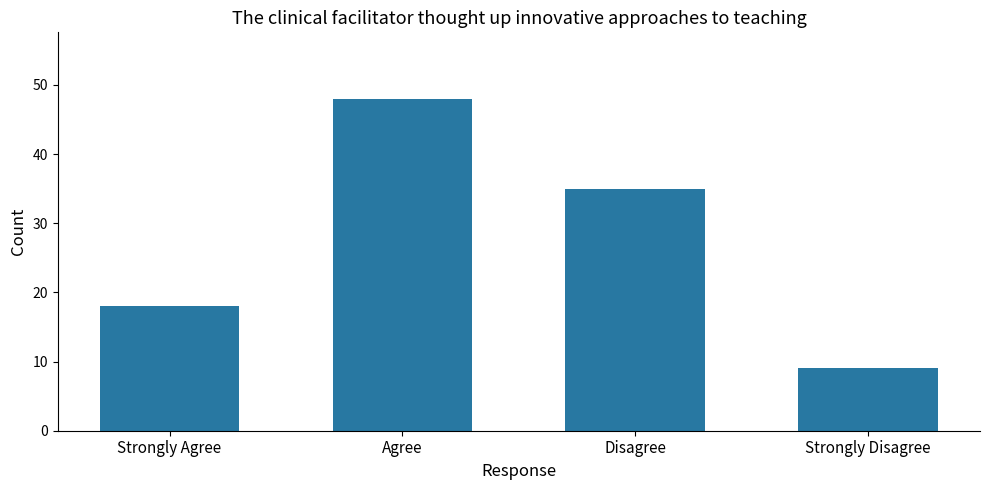

Reading right to left, extract all data points from this chart.

Strongly Disagree=9	Disagree=35	Agree=48	Strongly Agree=18